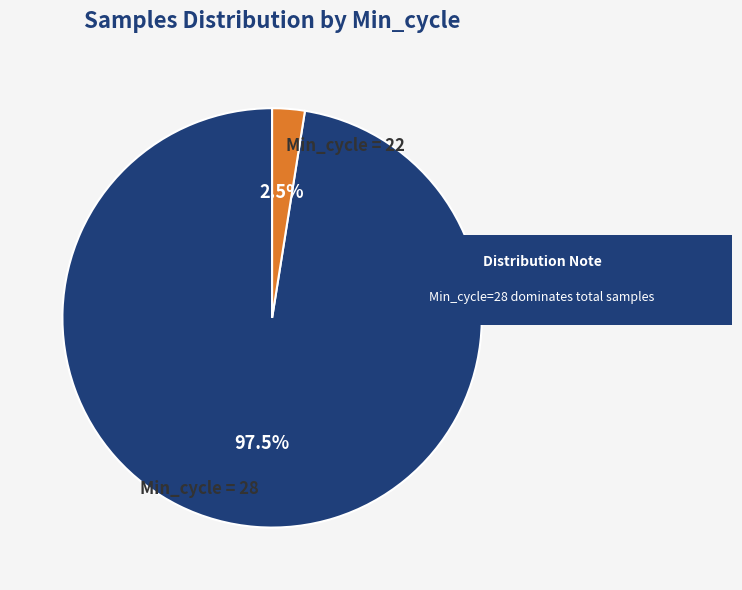

To the nearest percent, what is the average slice percentage?

50%